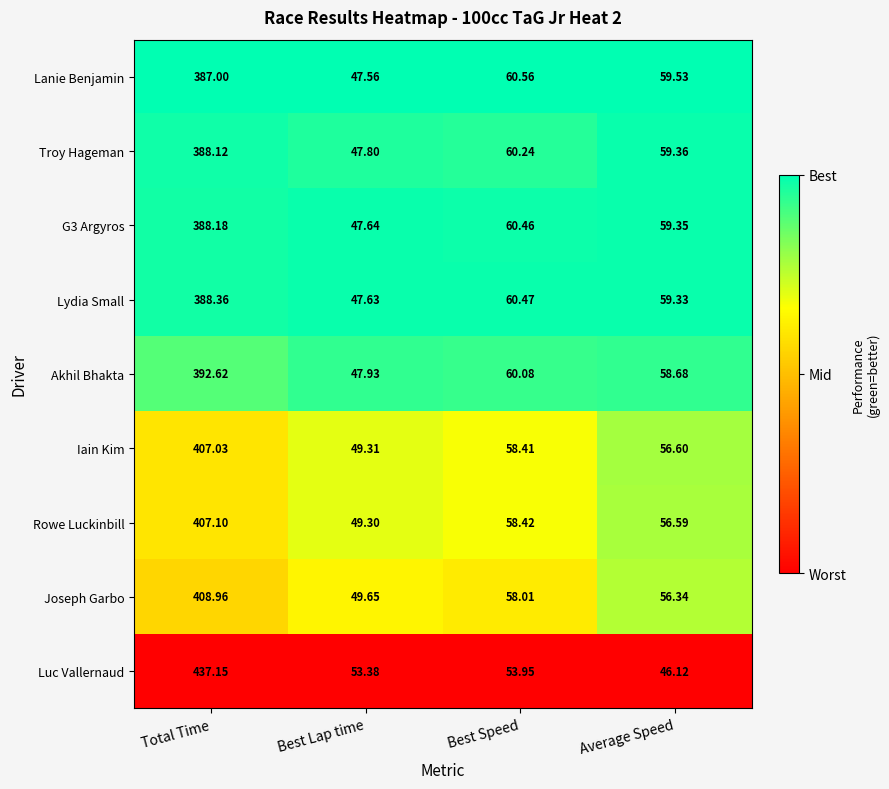

Where is Akhil Bhakta nearest to the value 220?

Best Speed